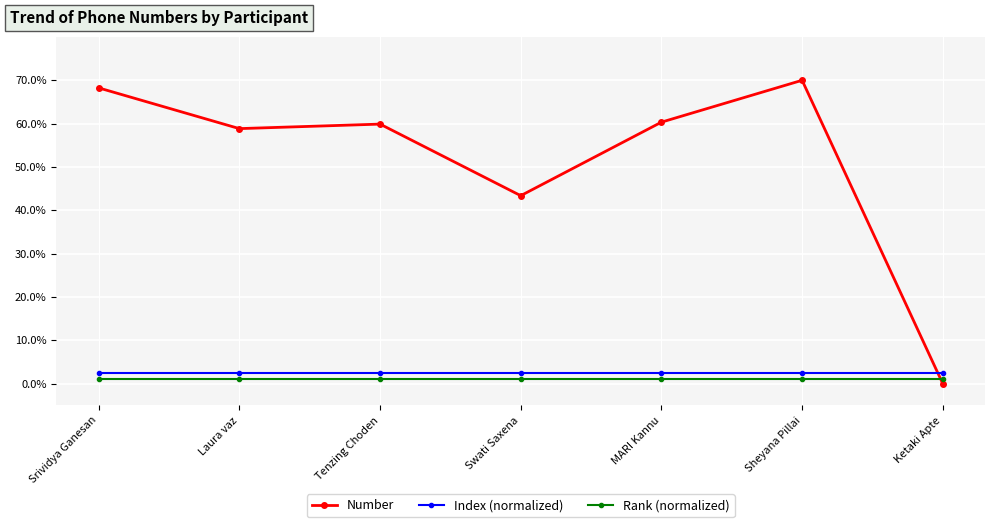

True or false: Rank (normalized) and Index (normalized) intersect in this chart.

False